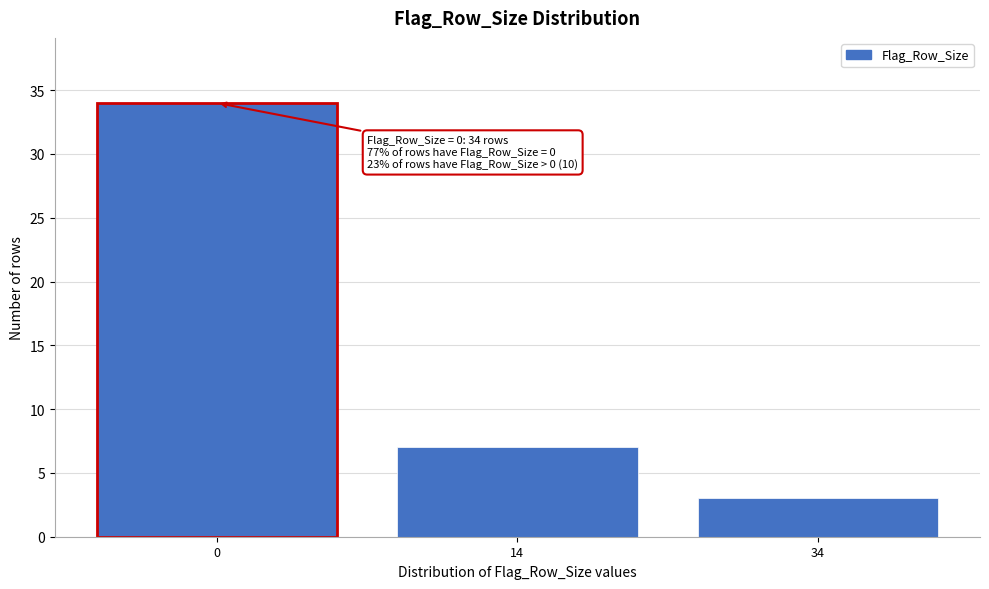

Reading left to right, transcribe all the data shown in this chart.

0=34	14=7	34=3